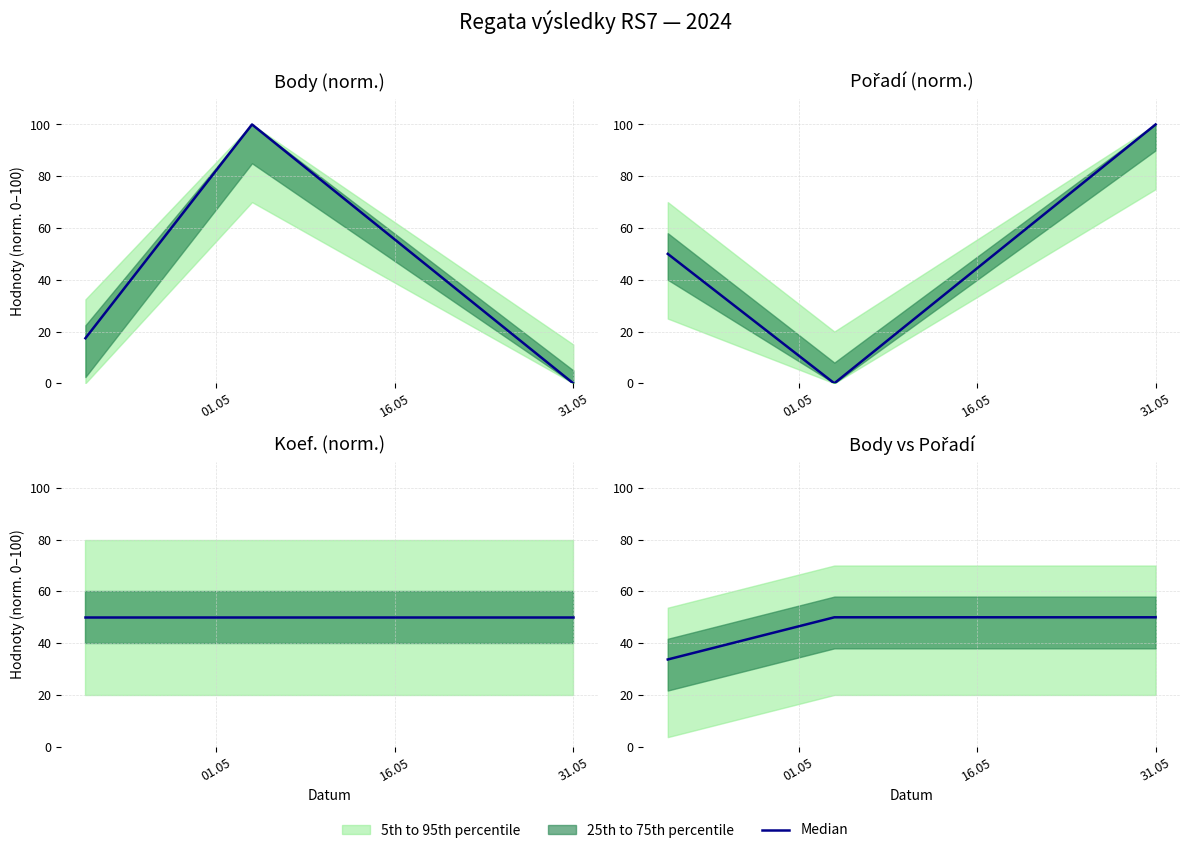

The chart shows a value of 85.7 at 31.05. True or false?

False